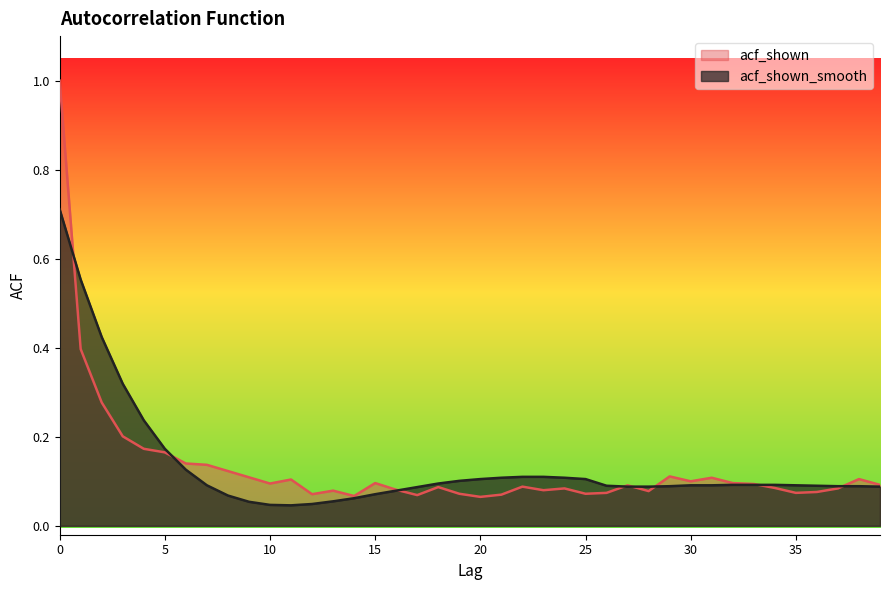

In acf_shown, how many points are lower than both neighbors (excluding endpoints)?

10